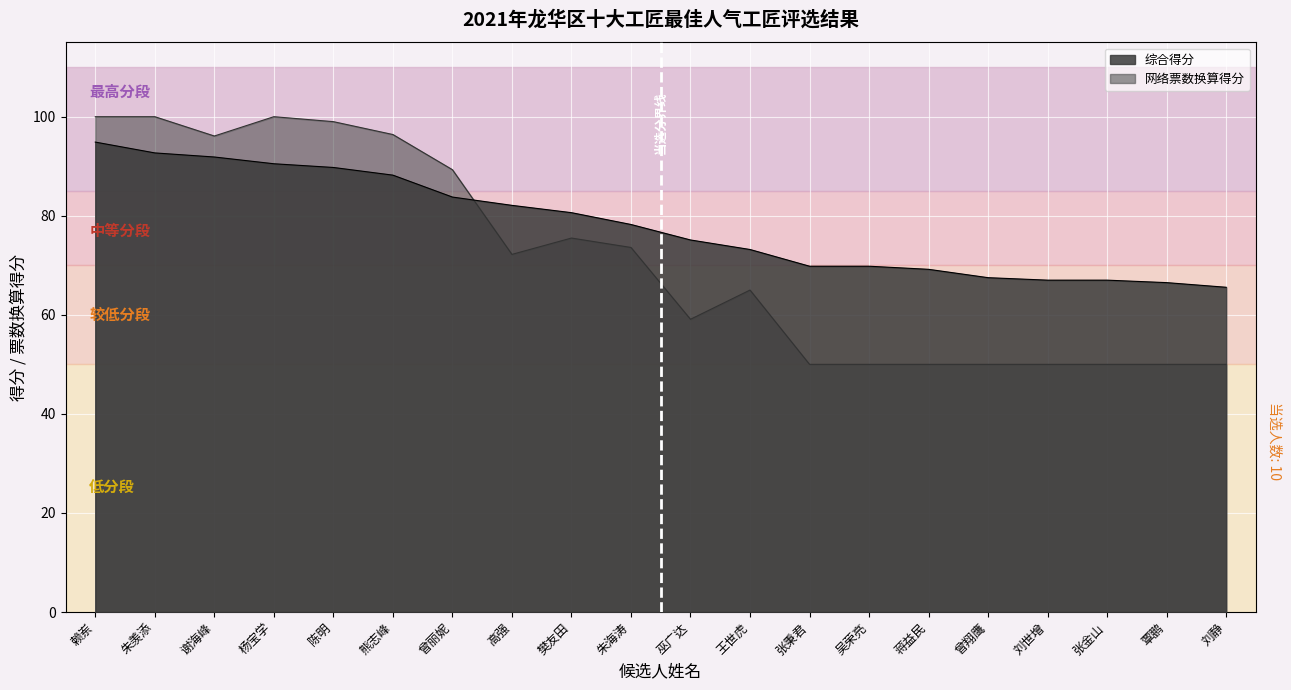

True or false: 网络投票数 and 网络票数换算得分 intersect in this chart.

True